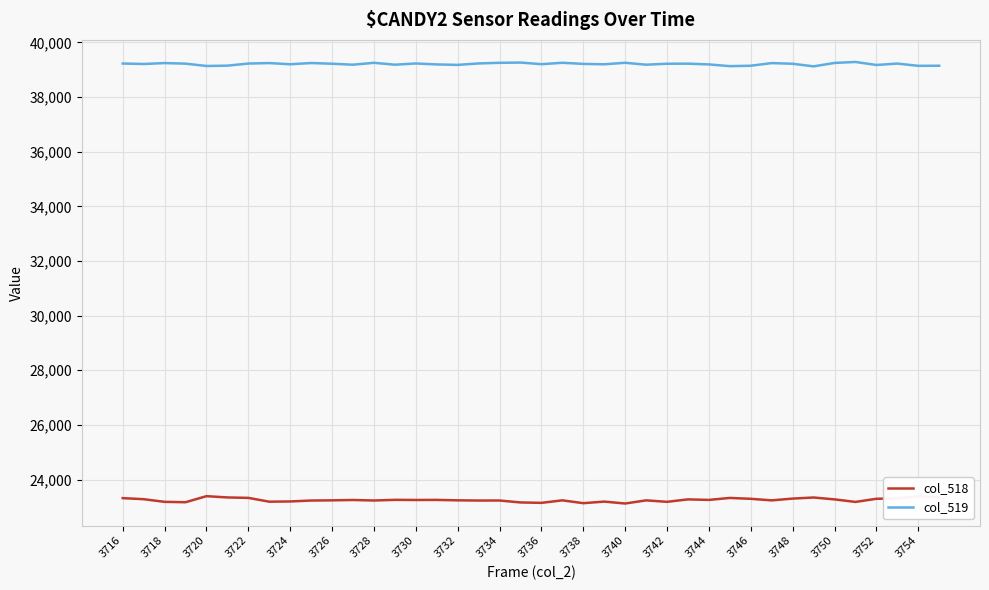

Which series has the widest spread of values?

col_518